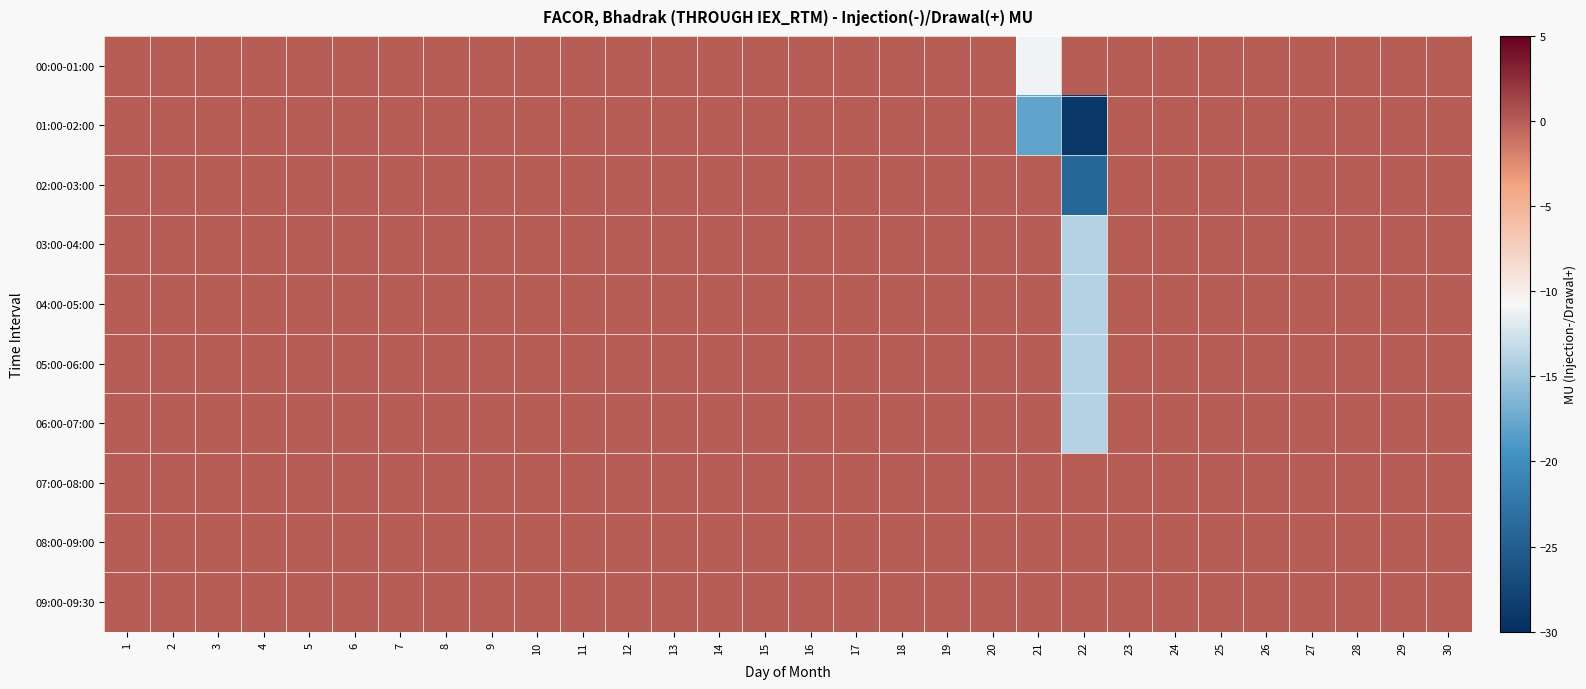

Which series has the widest spread of values?

01:00-02:00